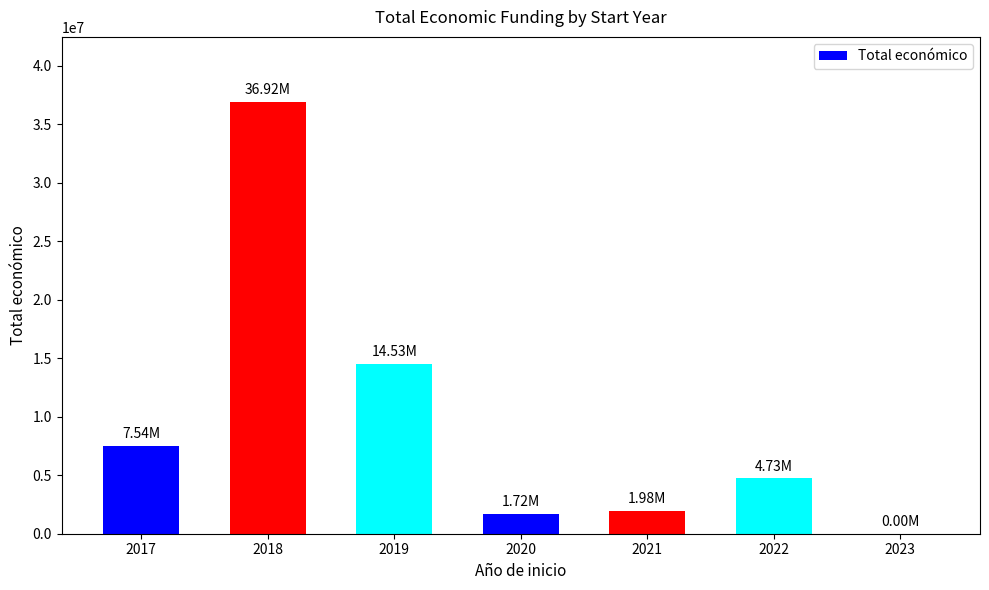

What is the change in value from 2020 to 2022?

+3008270